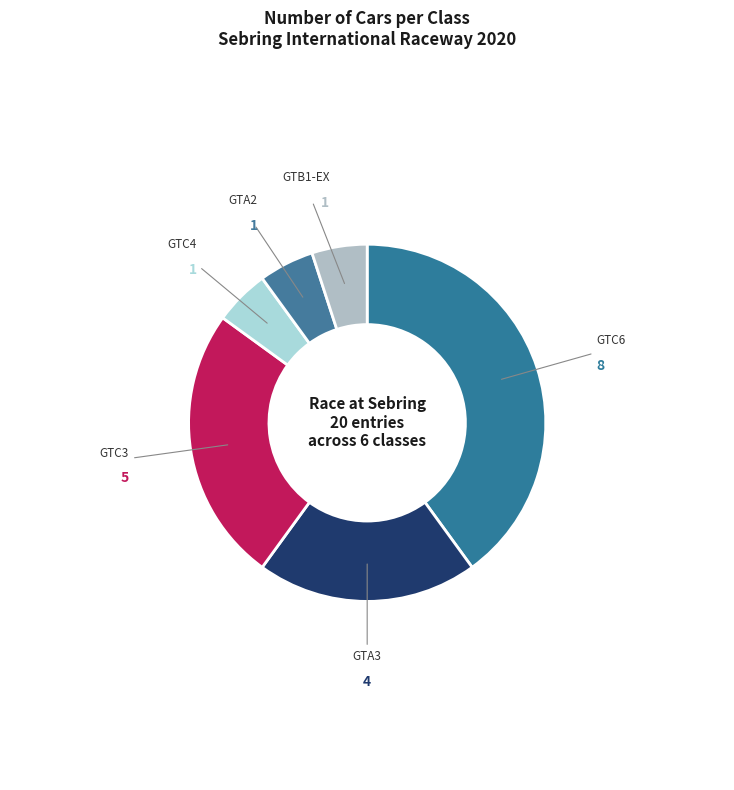

How many segments does this pie chart have?

6